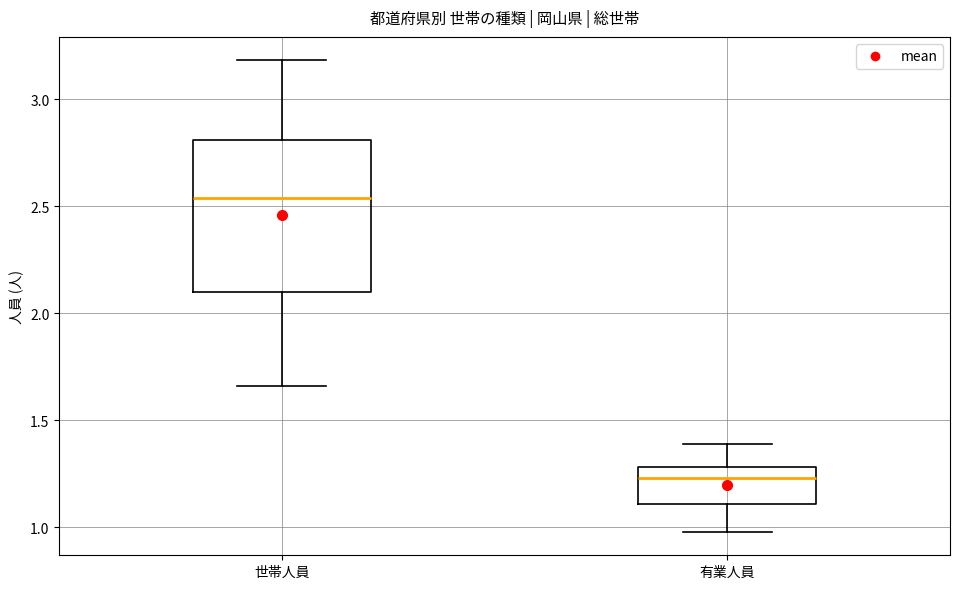

Reading left to right, transcribe this box plot: for each box, give where its median line is, the range the box spans, and where its two whiskers end, as read against the y-axis. The values are not printed on the chart, so give them approximately, as read against the axis.

世帯人員: median 2.55, box 2.10 to 2.80, whiskers 1.65 to 3.20
有業人員: median 1.25, box 1.10 to 1.30, whiskers 1.00 to 1.40